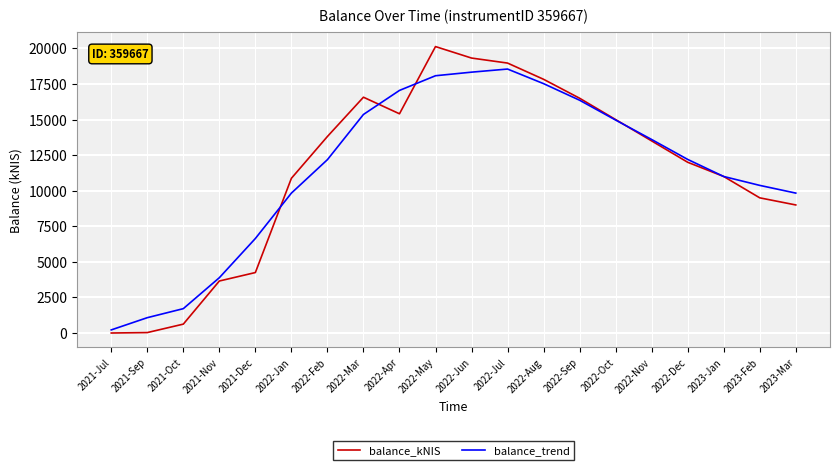

What is the total value across all series at 2022-Aug?

35355.7